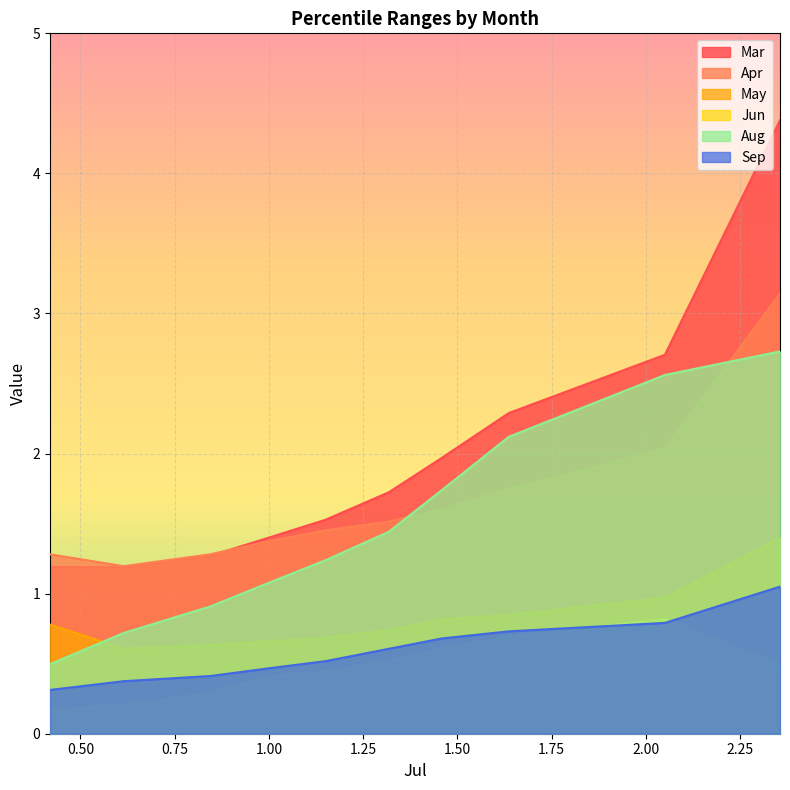

List the series in order of their peak value, lowest first.

Jun, Sep, May, Aug, Apr, Mar